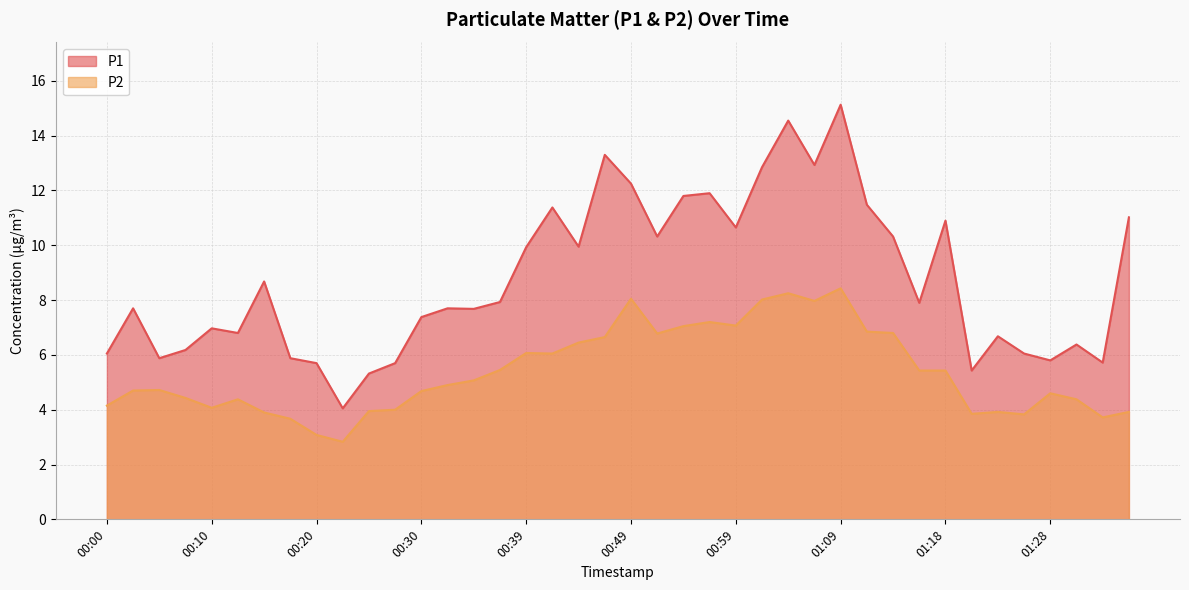

Reading left to right, transcribe all the data shown in this chart.

P1: 6.0	7.7	5.9	6.2	7.0	6.8	8.7	5.9	5.7	4.0	5.3	5.7	7.4	7.7	7.7	7.9	9.9	11.4	9.9	13.3	12.2	10.3	11.8	11.9	10.7	12.8	14.6	12.9	15.1	11.5	10.3	7.9	10.9	5.4	6.7	6.0	5.8	6.4	5.7	11.0
P2: 4.2	4.7	4.7	4.4	4.1	4.4	3.9	3.7	3.1	2.8	4.0	4.0	4.7	4.9	5.1	5.5	6.1	6.0	6.5	6.7	8.1	6.8	7.0	7.2	7.1	8.0	8.2	8.0	8.4	6.8	6.8	5.4	5.4	3.9	3.9	3.8	4.6	4.4	3.7	3.9